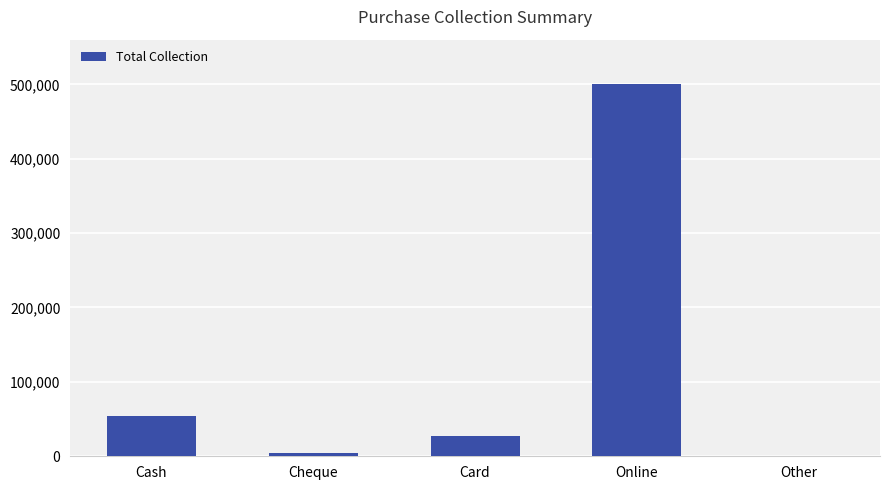

What is the difference between the values at Cash and Cheque?

48500